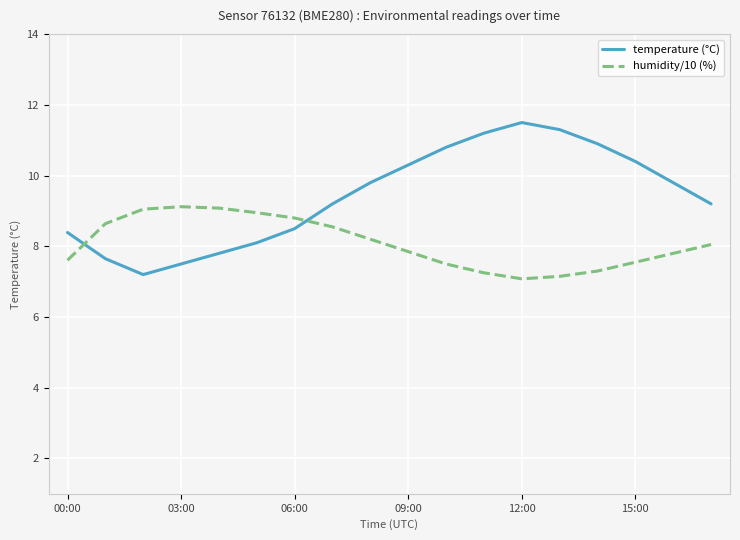

Which series has the largest total across all categories?

temperature (°C)